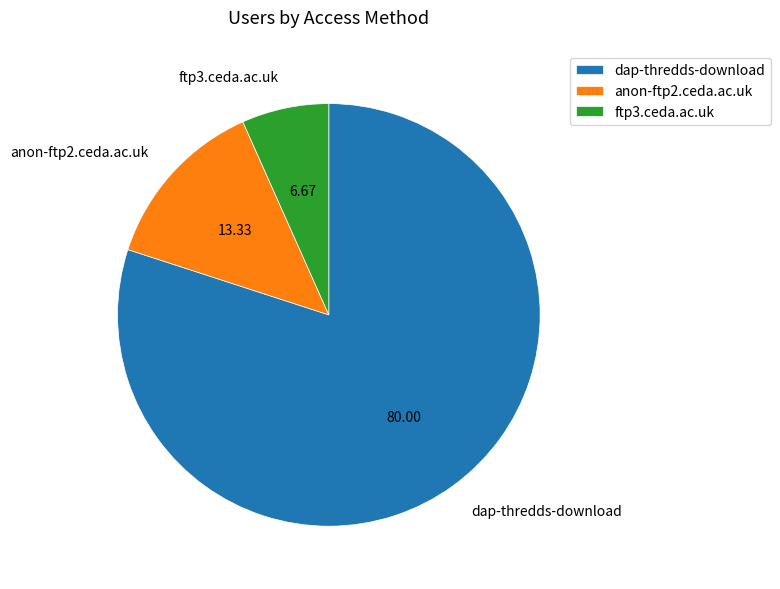

How many slices are in this pie chart?

3